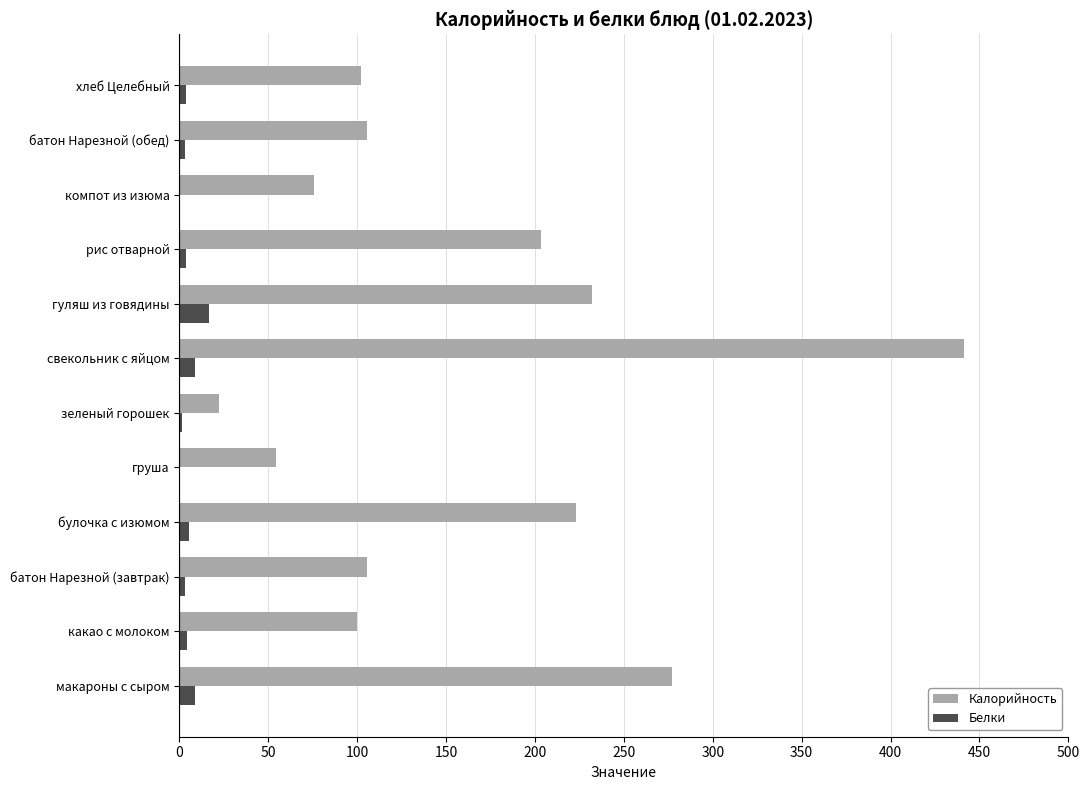

Which category has the highest value across all series?

свекольник с яйцом